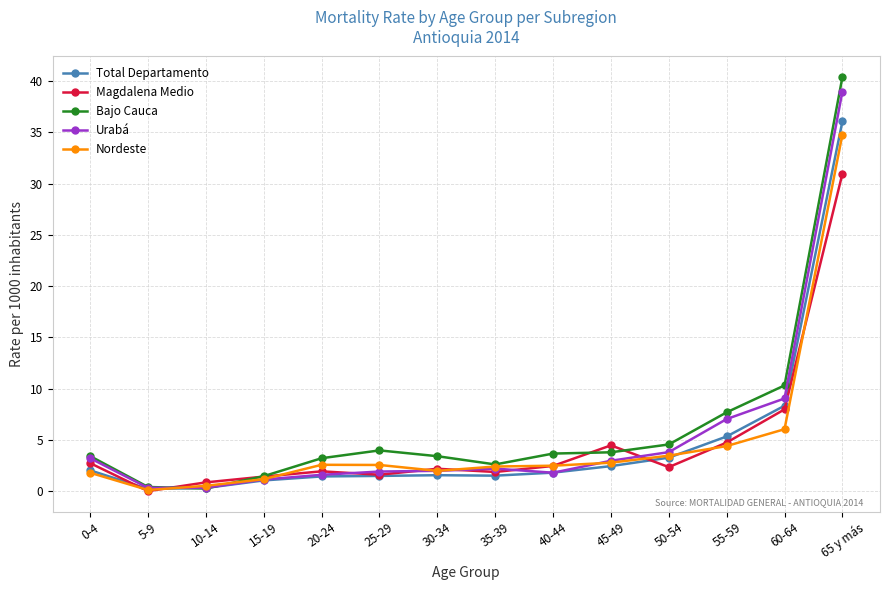

Where does the Urabá series first go above 2?

0-4